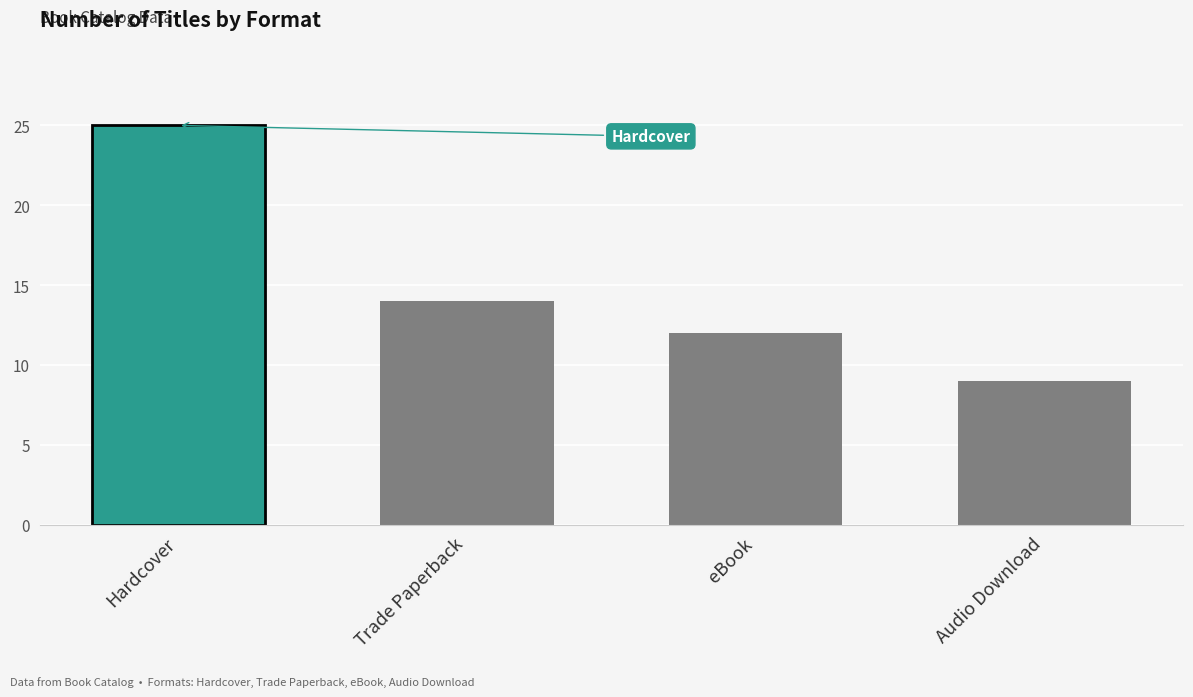

Count the number of data series in this chart.

1